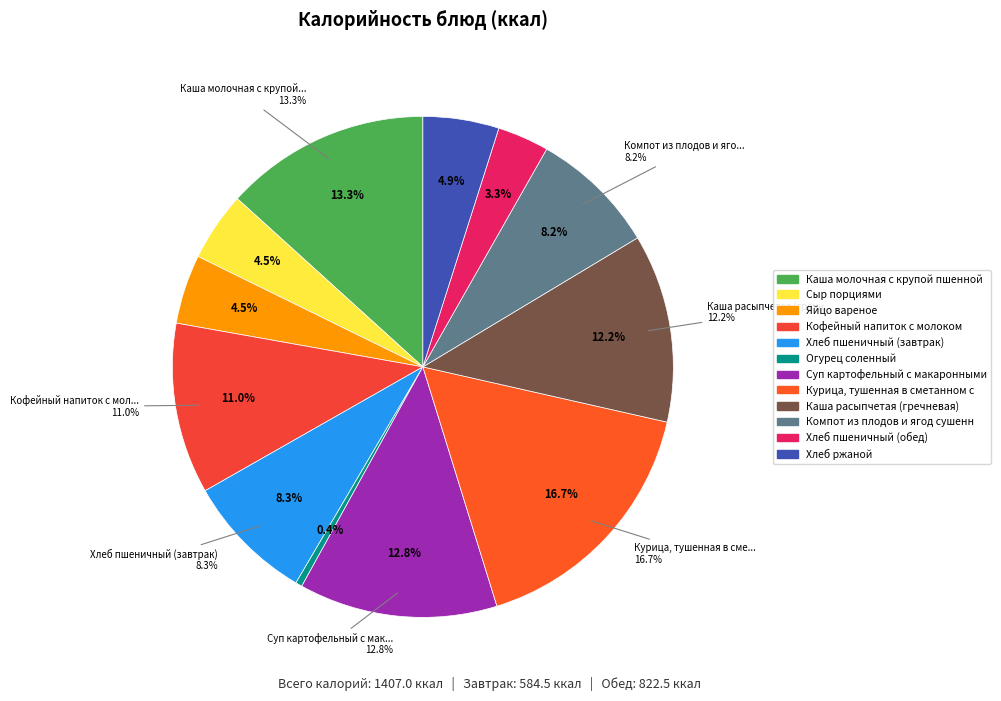

To the nearest percent, what is the difference between the Огурец соленный and Компот из плодов и ягод сушенных slice percentages?

8%